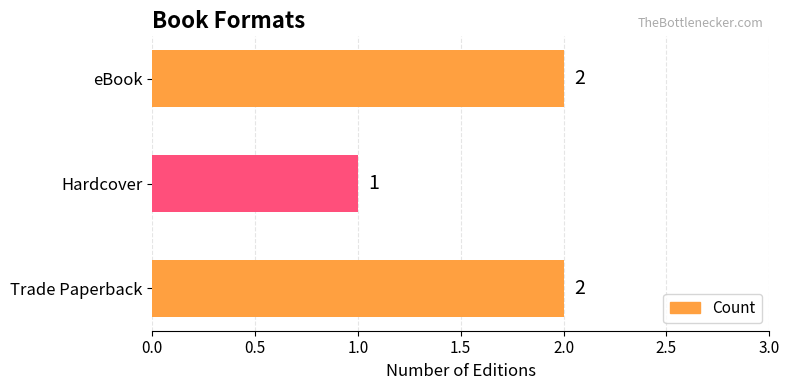

Reading bottom to top, extract all data points from this chart.

Trade Paperback=2	Hardcover=1	eBook=2